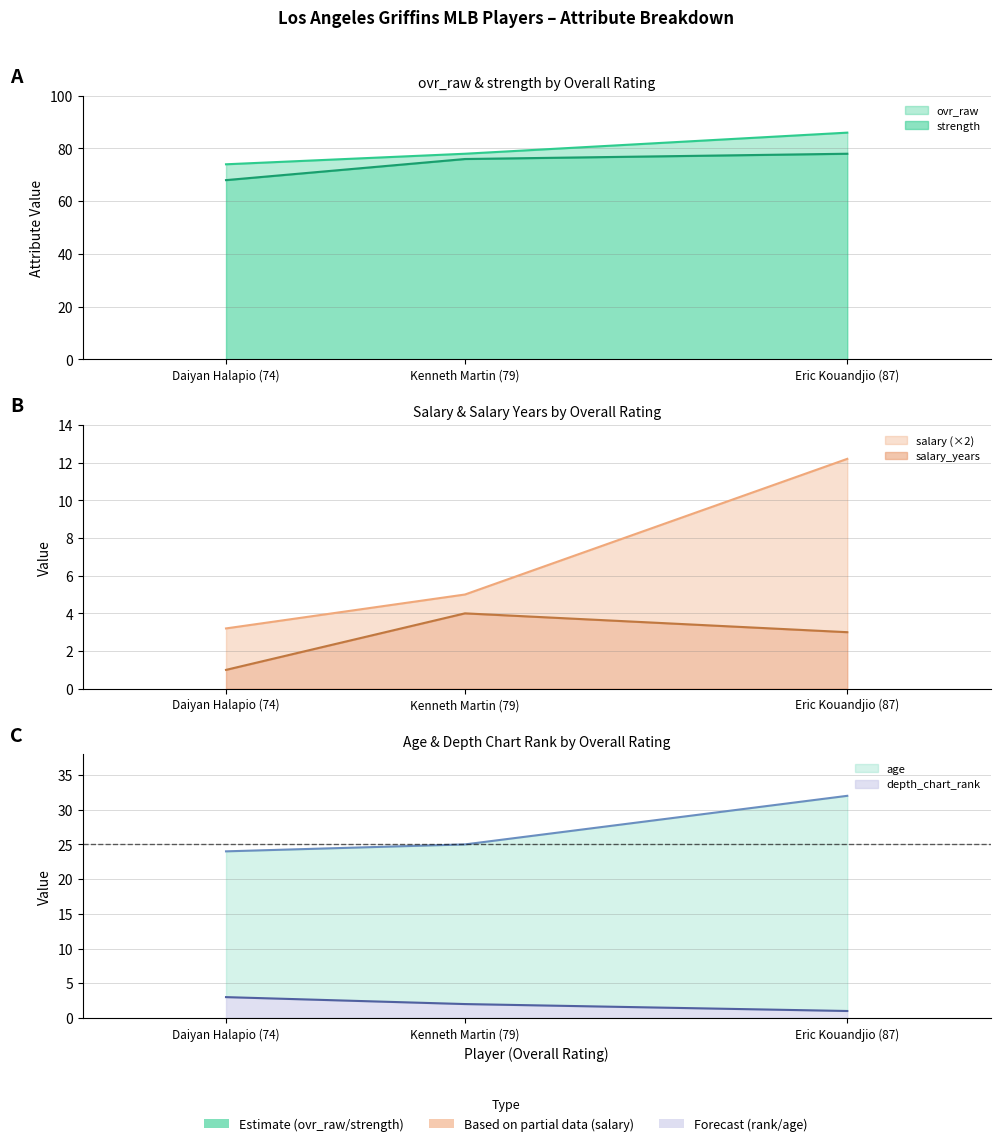

What is the minimum value for ovr_raw?

74.0